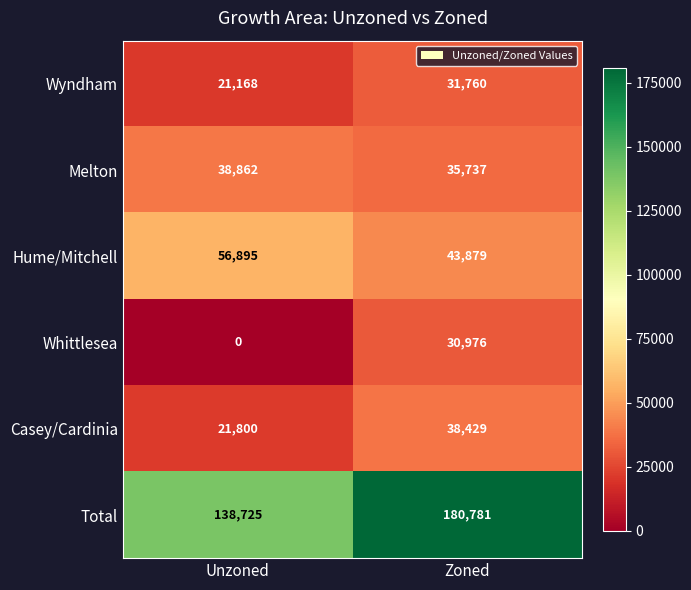

At which category does the chart reach its minimum across all series?

Unzoned